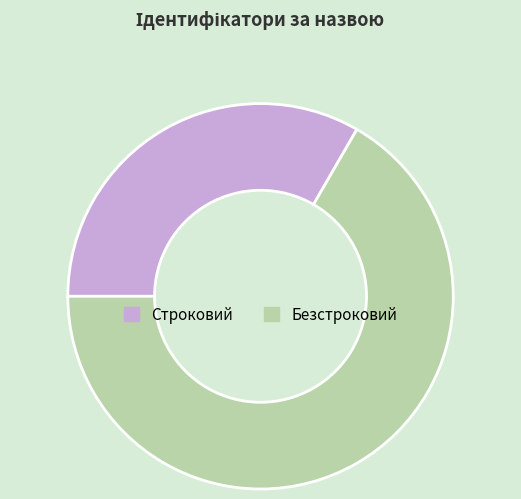

Rank the categories by value from highest to lowest.

Безстроковий, Строковий